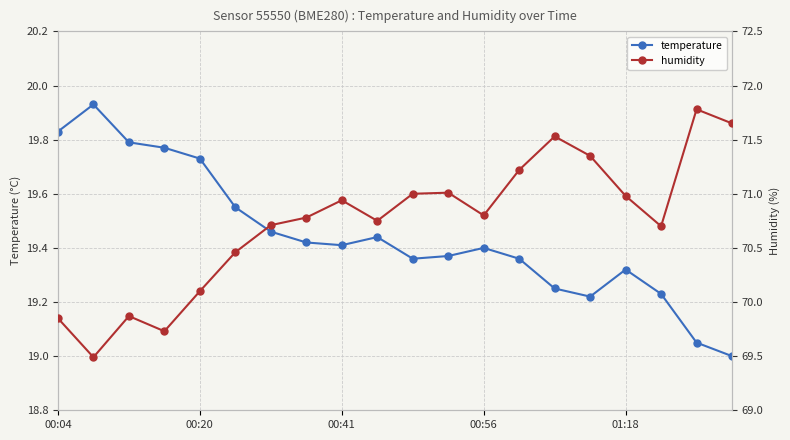

At how many categories does at least one series exceed 47?

20